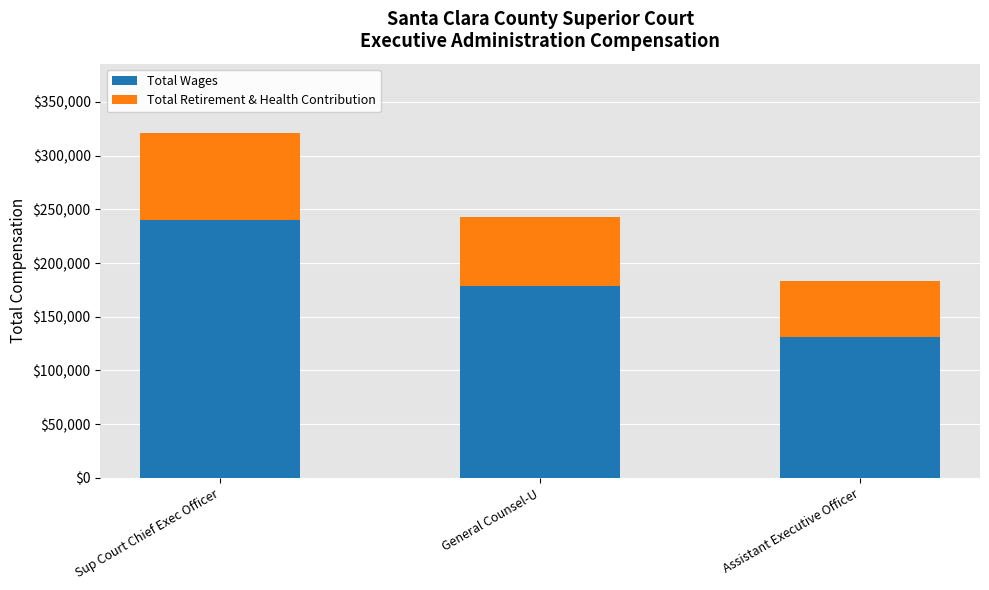

What are all the series names shown in the legend?

Total Wages, Total Retirement & Health Contribution